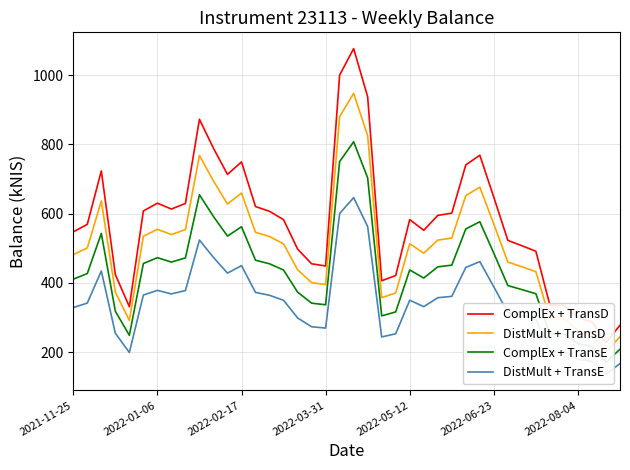

What is the sum of the DistMult + TransD values at 33 and 35?

727.0